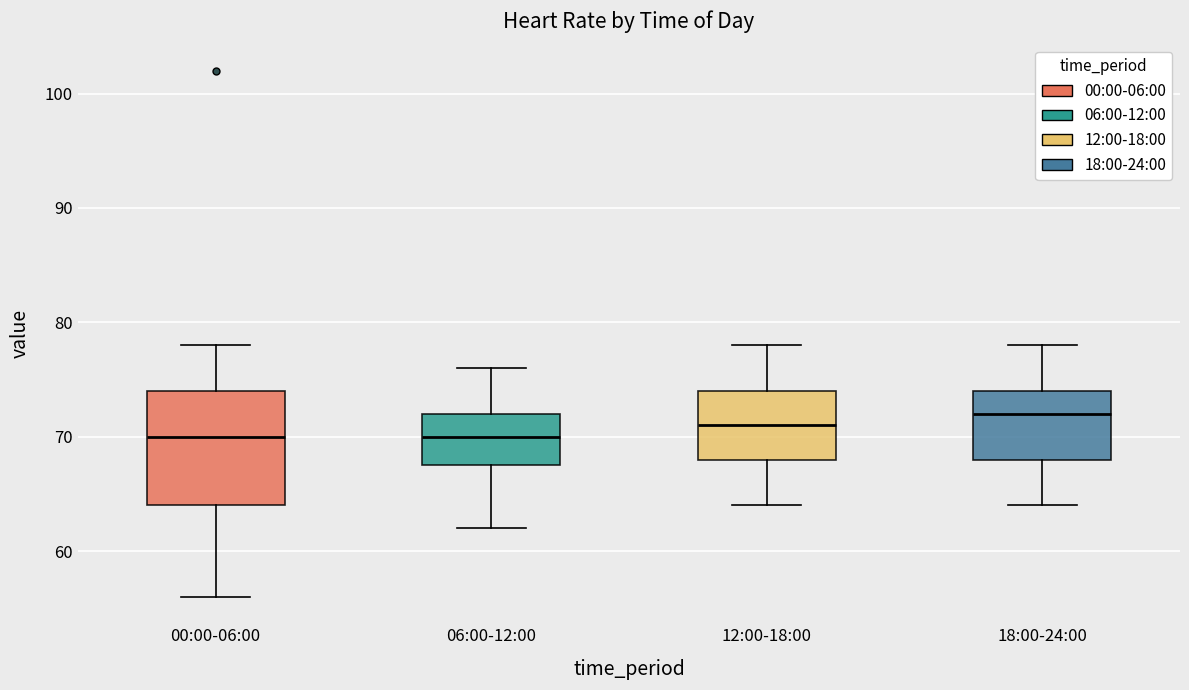

Where does the median line of the box for 12:00-18:00 sit on the y-axis? The values are not printed on the chart, so give them approximately, as read against the axis.

71